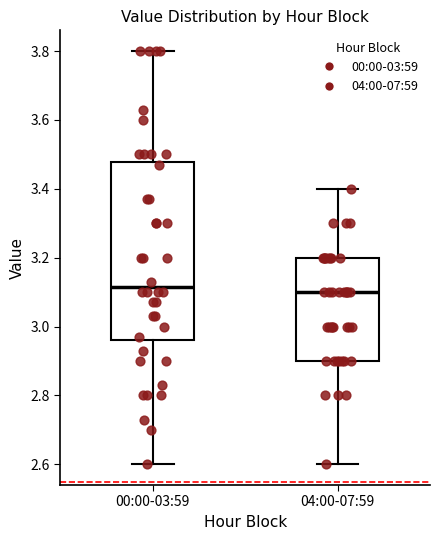

Reading left to right, transcribe this box plot: for each box, give where its median line is, the range the box spans, and where its two whiskers end, as read against the y-axis. The values are not printed on the chart, so give them approximately, as read against the axis.

00:00-03:59: median 3.12, box 2.96 to 3.48, whiskers 2.60 to 3.80
04:00-07:59: median 3.10, box 2.90 to 3.20, whiskers 2.60 to 3.40